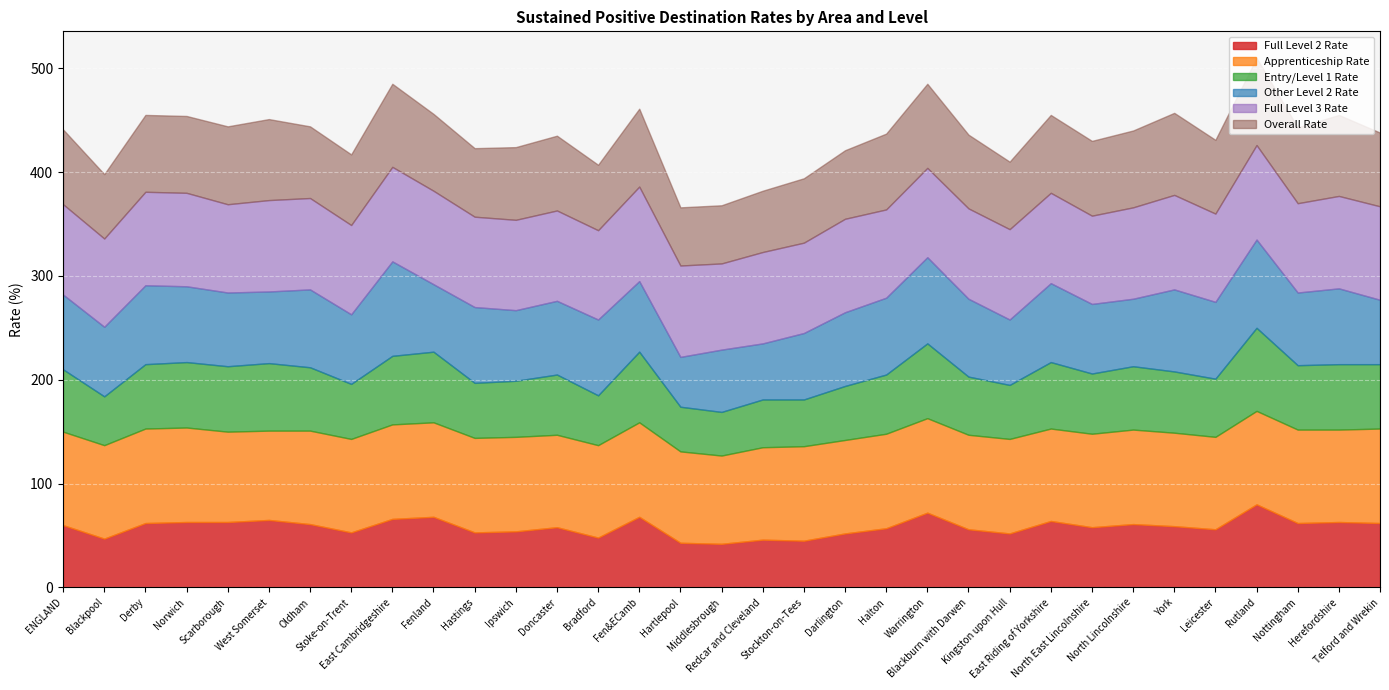

True or false: Apprenticeship Rate has more than 2 interior local peaks.

True